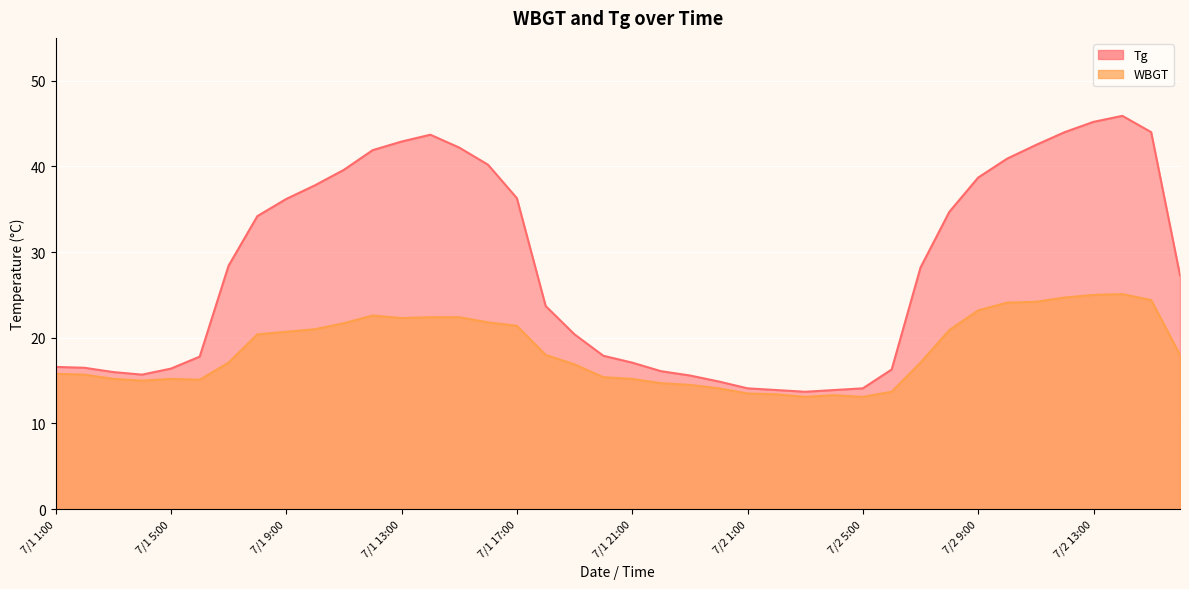

True or false: Tg and WBGT intersect in this chart.

False